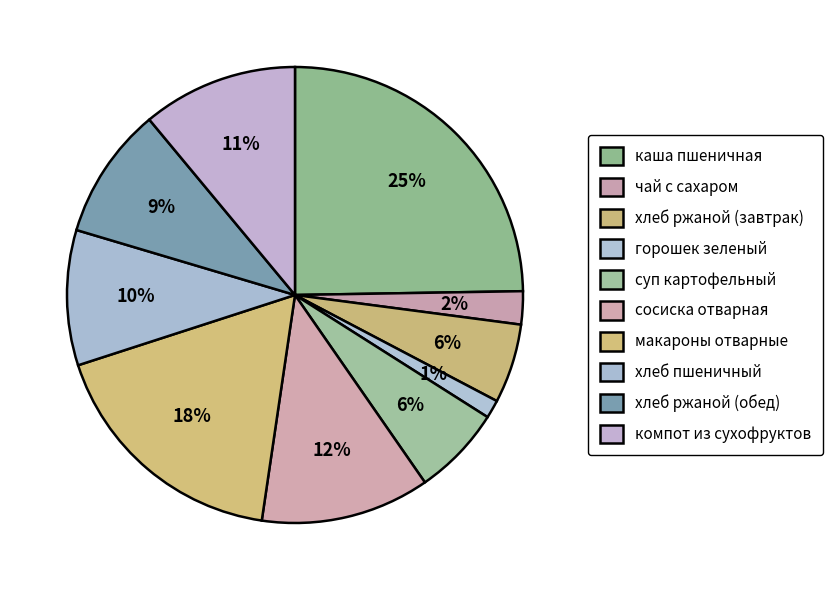

What is the largest slice in the pie chart?

каша пшеничная